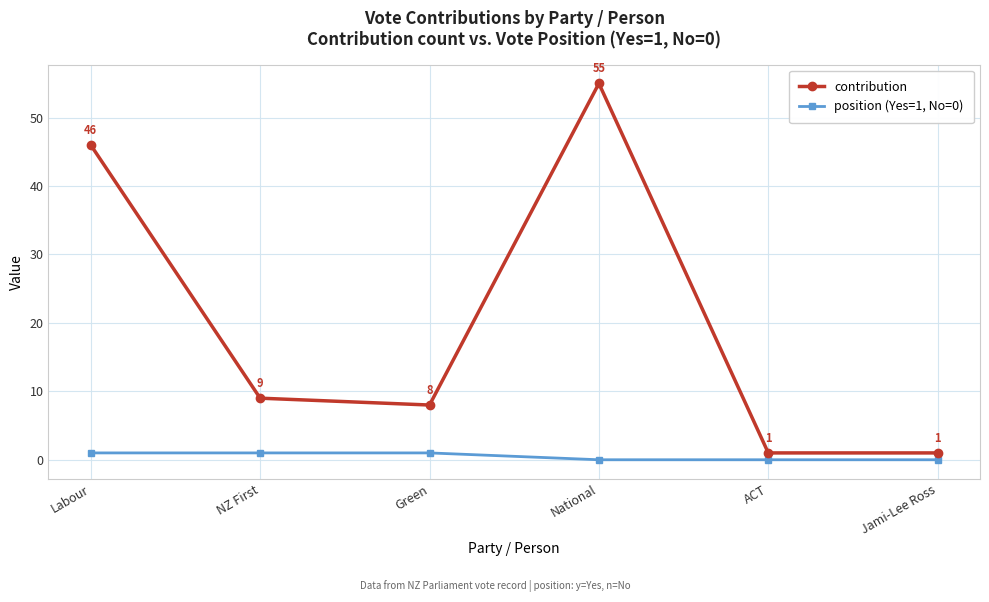

What position from the right is NZ First?

5